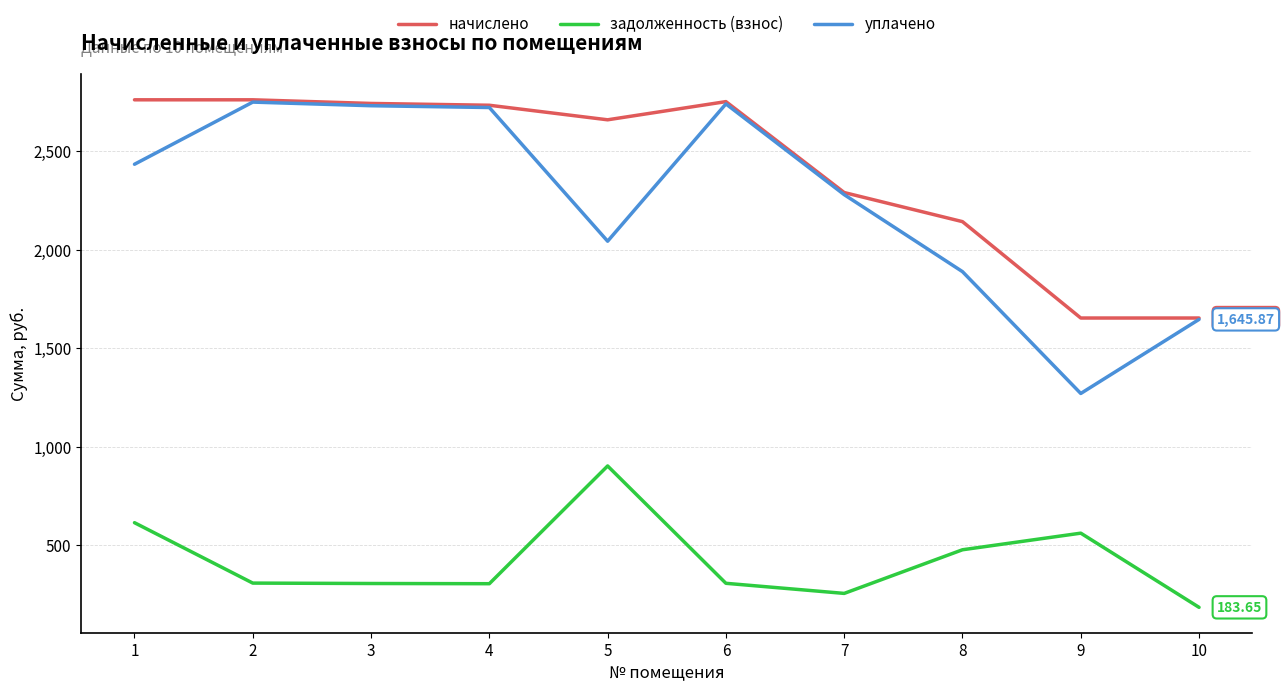

Between 5 and 10, which series saw the biggest shift?

начислено